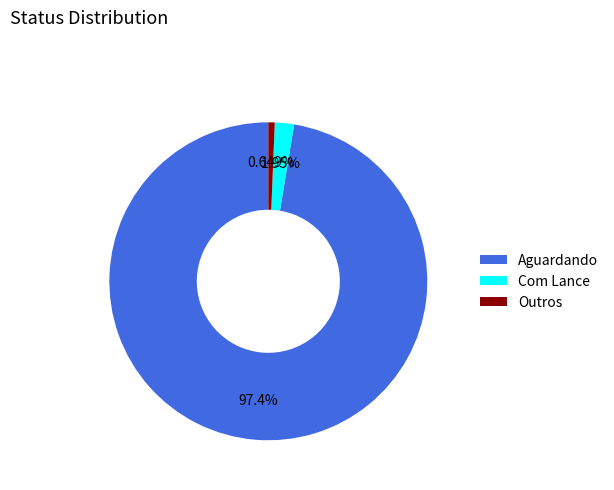

Which slice is the smallest?

Outros